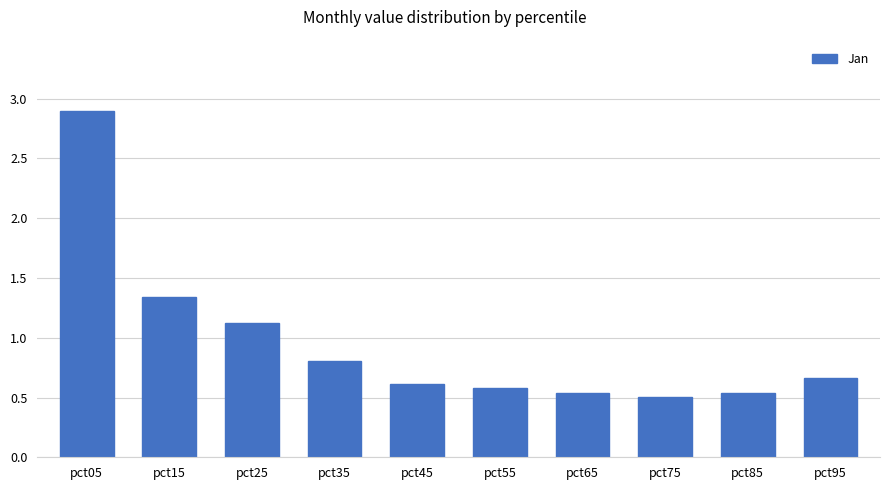

Is it true that the value at pct15 is 0.6?

False